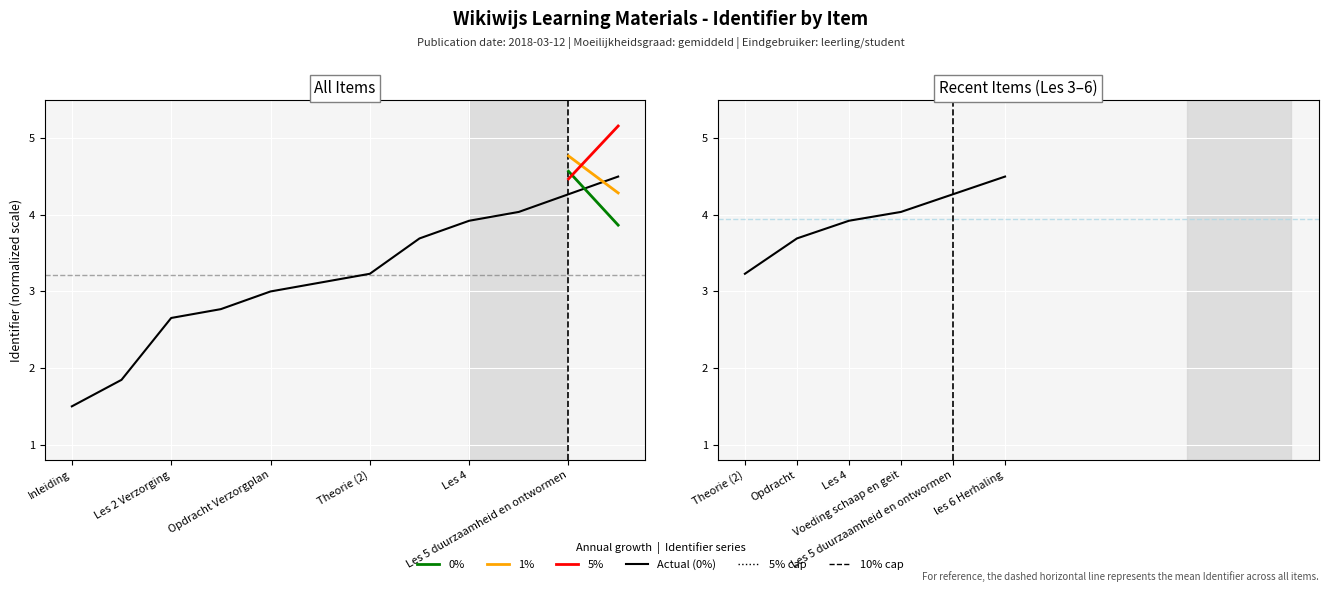

True or false: the data has more than 2 interior local peaks.

False